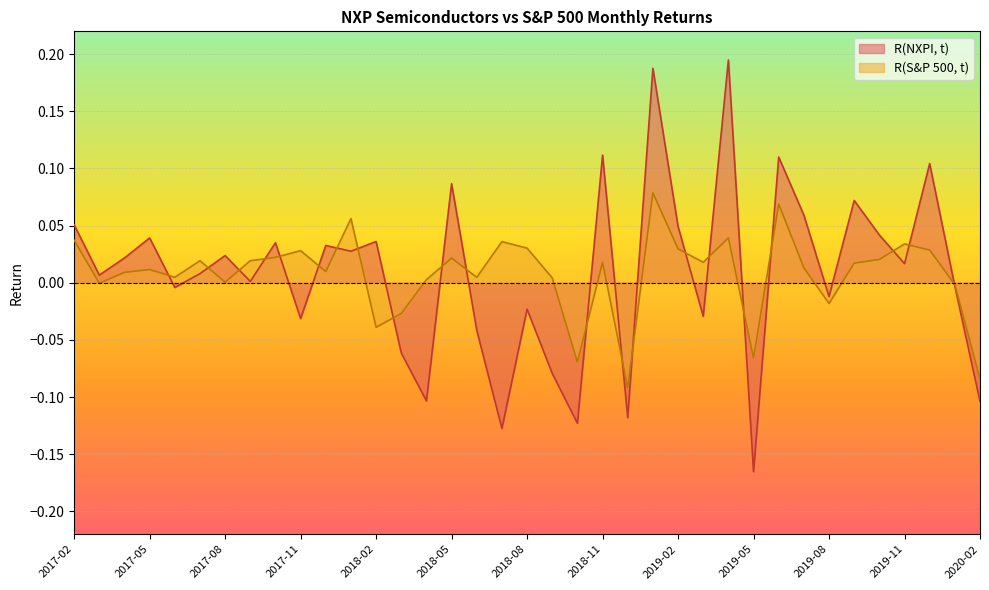

How many values in the R(S&P 500, t) series are below 0?

9